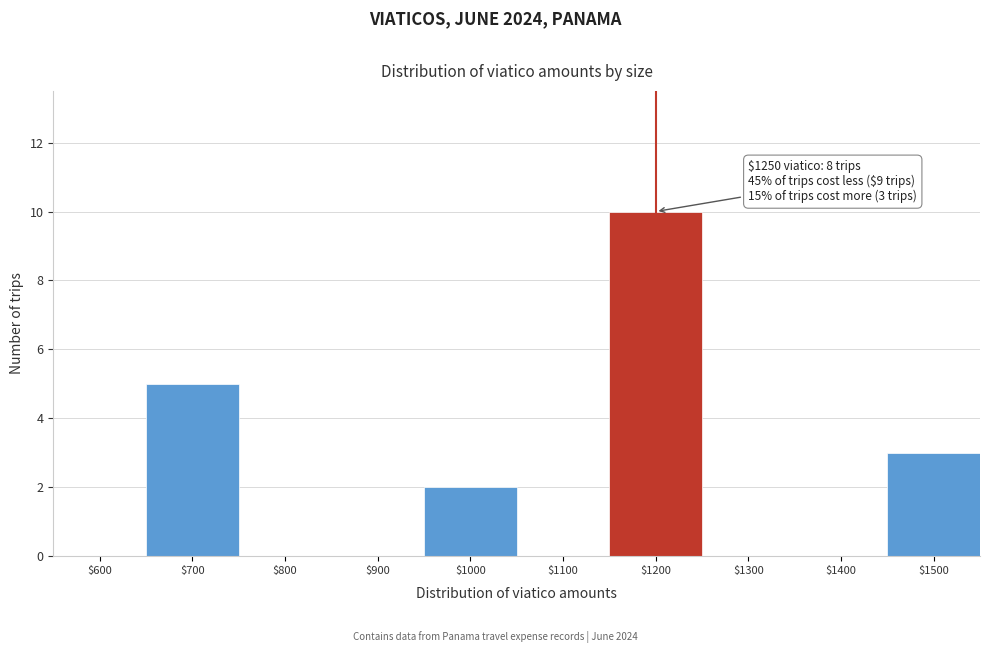

What is the sum of all values?

20